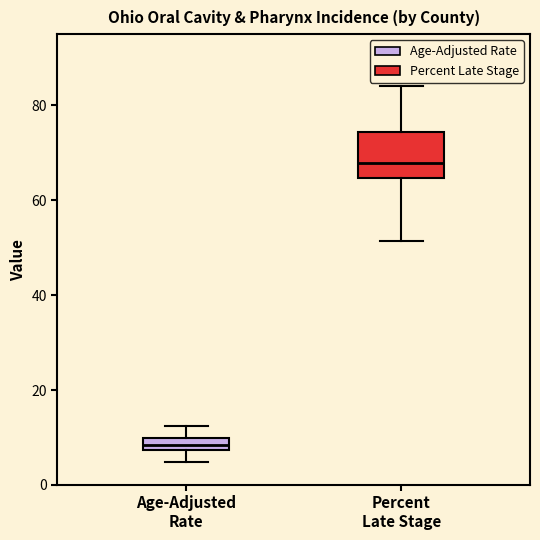

Where does the upper whisker of the box for Age-Adjusted Rate end on the y-axis? The values are not printed on the chart, so give them approximately, as read against the axis.

12